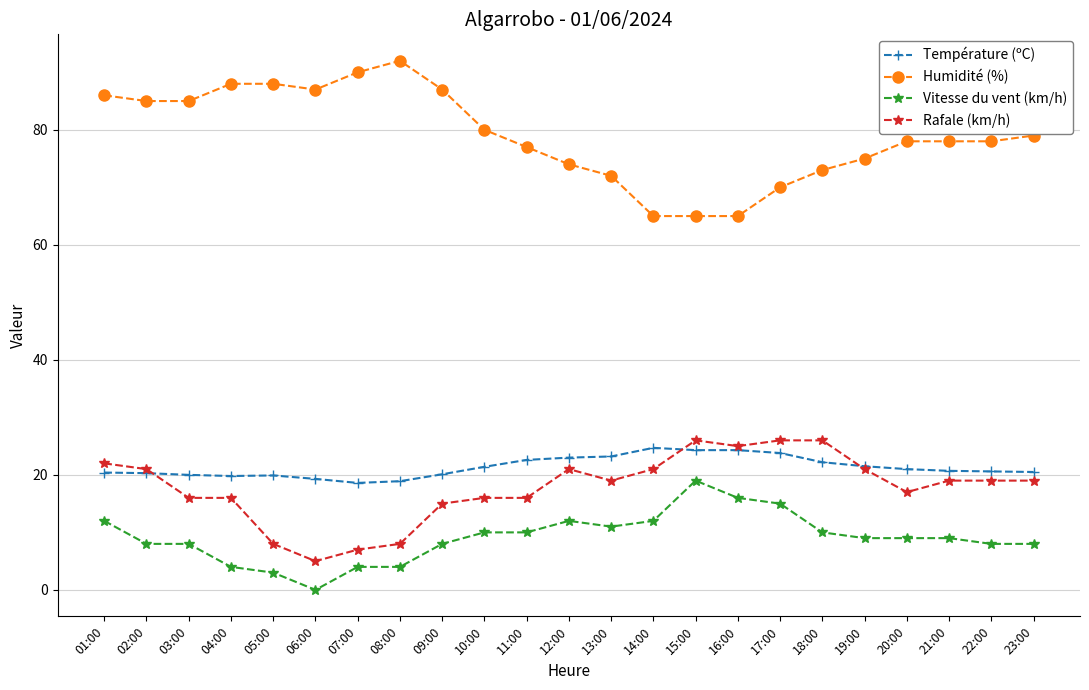

At 23:00, list the series in order from largest to smallest.

Humidité (%), Température (ºC), Rafale (km/h), Vitesse du vent (km/h)